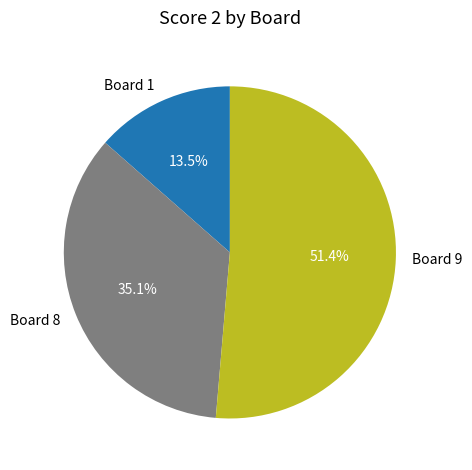

To the nearest percent, what percentage of the pie is Board 8?

35%